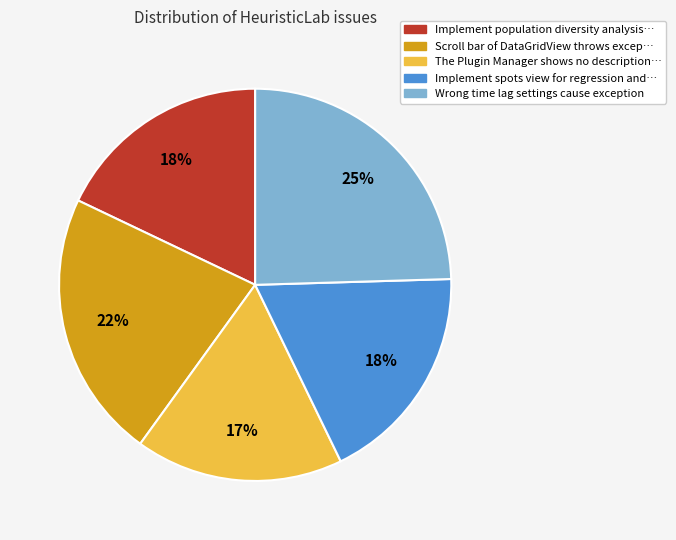

Count the number of slices in the pie.

5